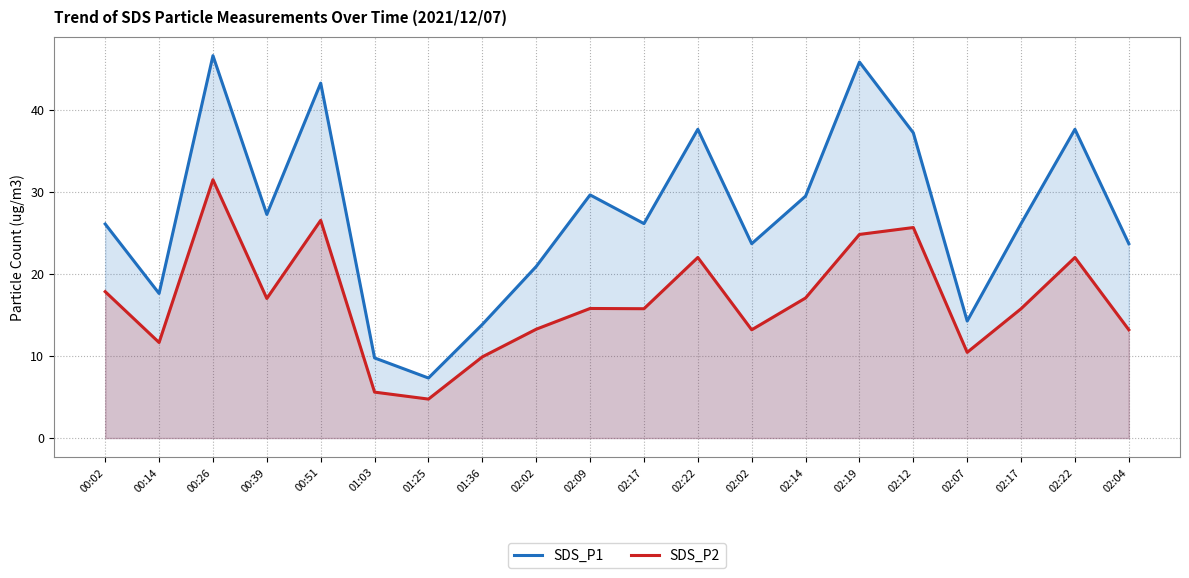

Reading left to right, list all the values displayed in this chart.

SDS_P1: 26.1	17.6	46.6	27.3	43.3	9.8	7.3	13.8	20.9	29.6	26.1	37.6	23.7	29.5	45.9	37.2	14.3	26.1	37.6	23.7
SDS_P2: 17.9	11.7	31.5	17.0	26.6	5.6	4.8	9.9	13.3	15.8	15.8	22.0	13.2	17.1	24.8	25.7	10.4	15.8	22.0	13.2